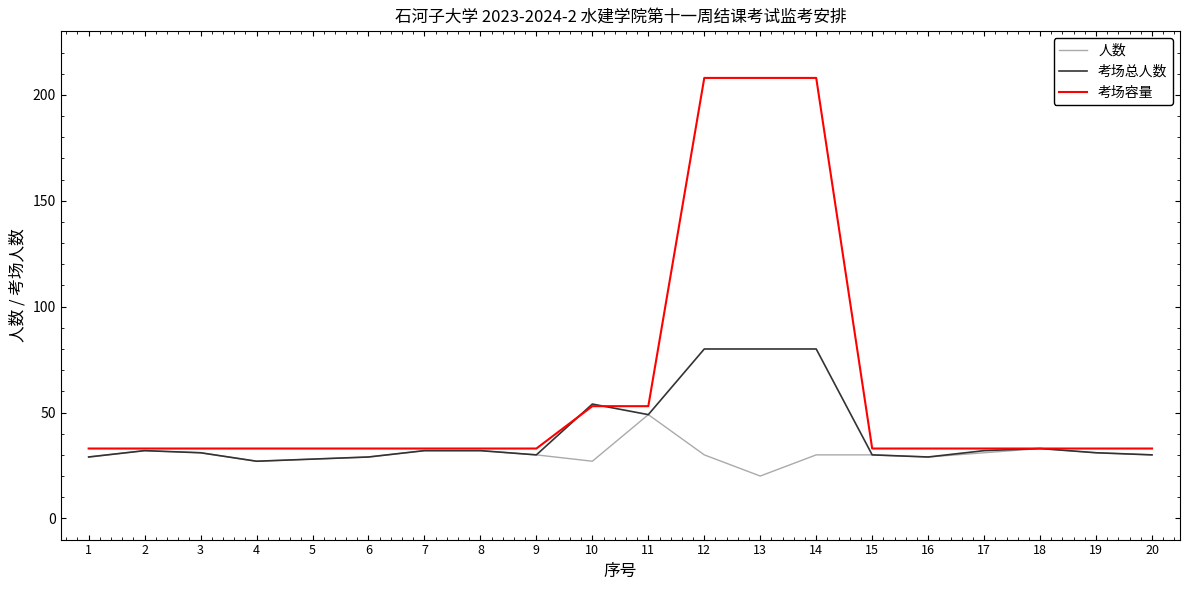

What is the highest value of the 考场总人数 series?

80